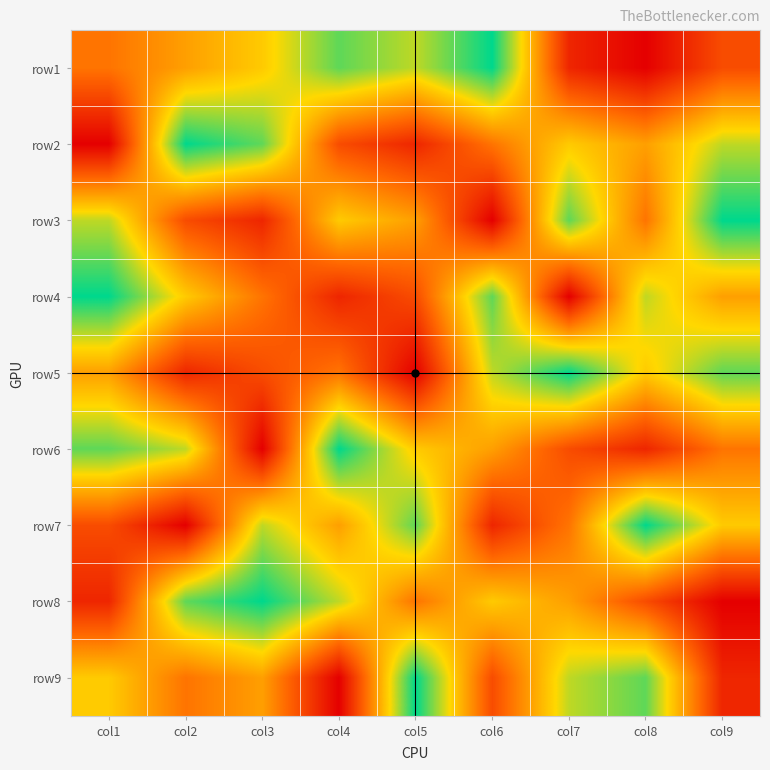

What is the total value across all series at col5?

45